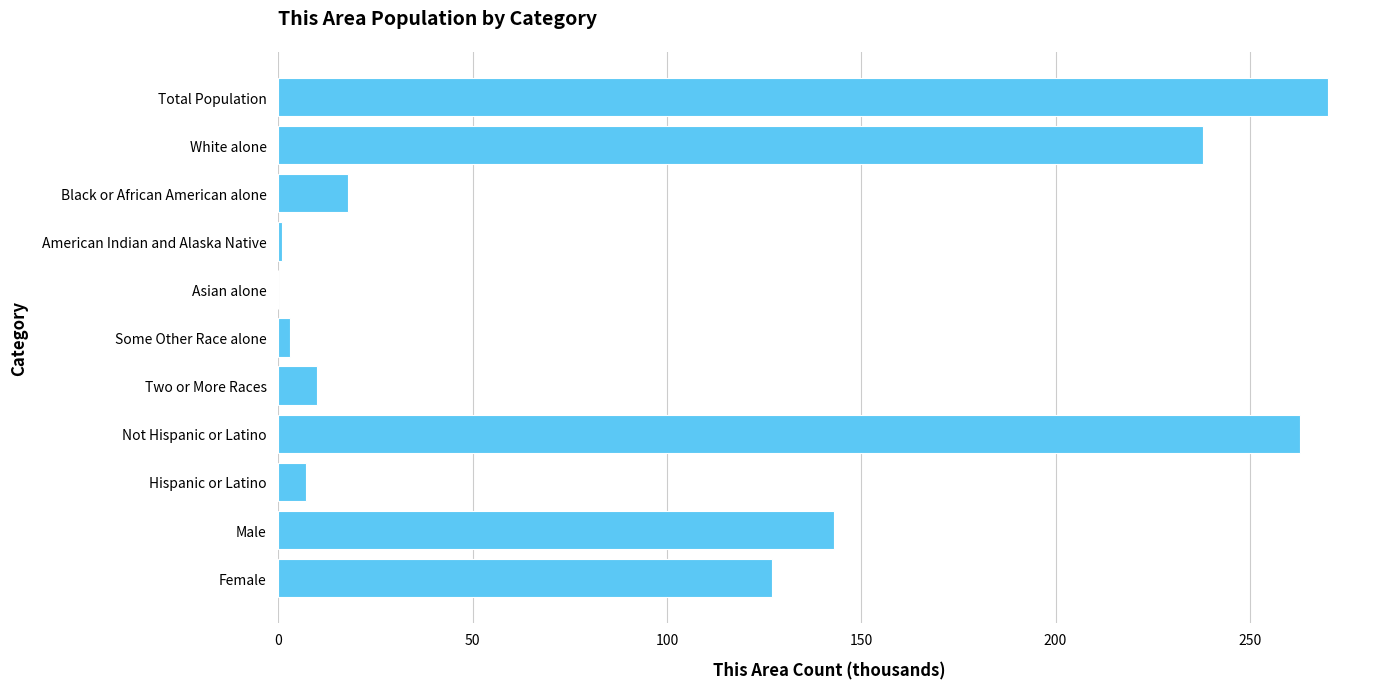

True or false: the data shows 128 at White alone.

False